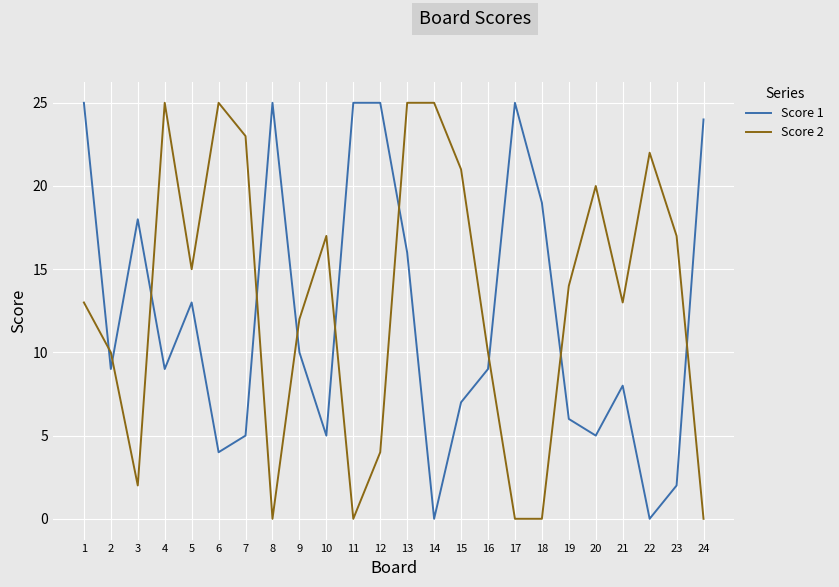

The value of Score 1 at 9 is 10. True or false?

True